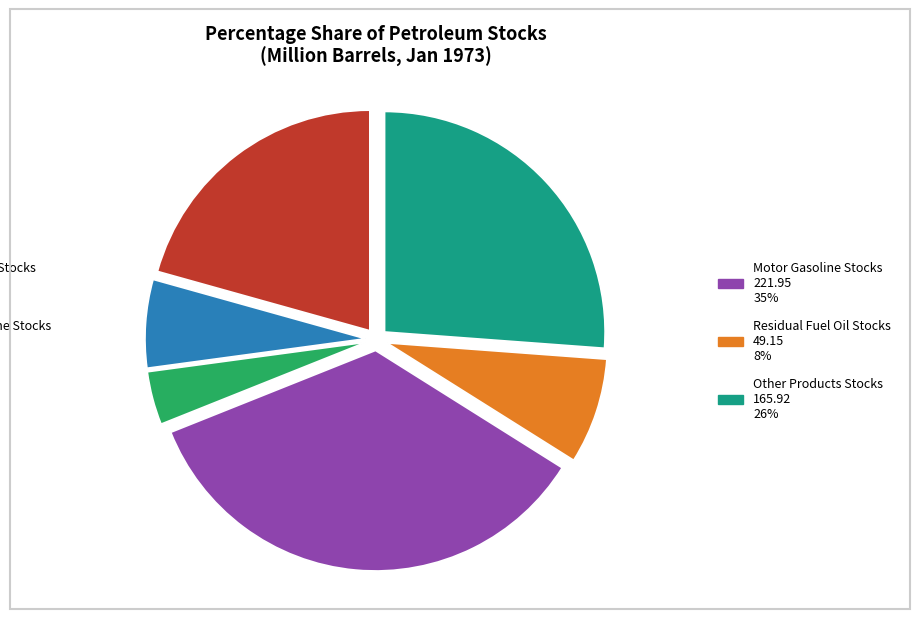

Is there a majority slice in this chart?

No